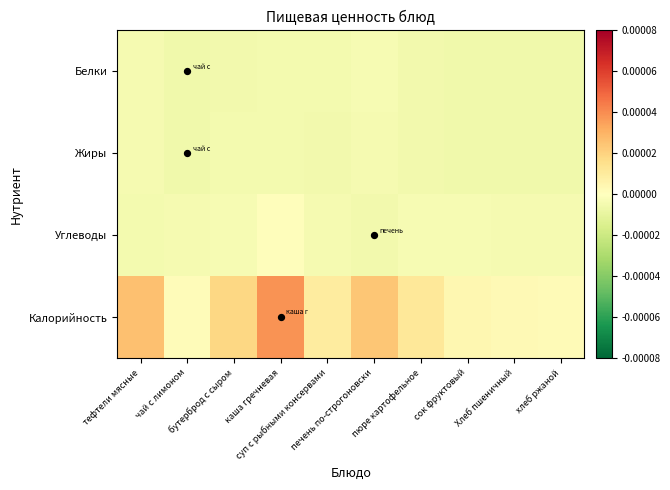

Rank the series at сок фруктовый from highest to lowest value.

Калорийность, Углеводы, Белки, Жиры